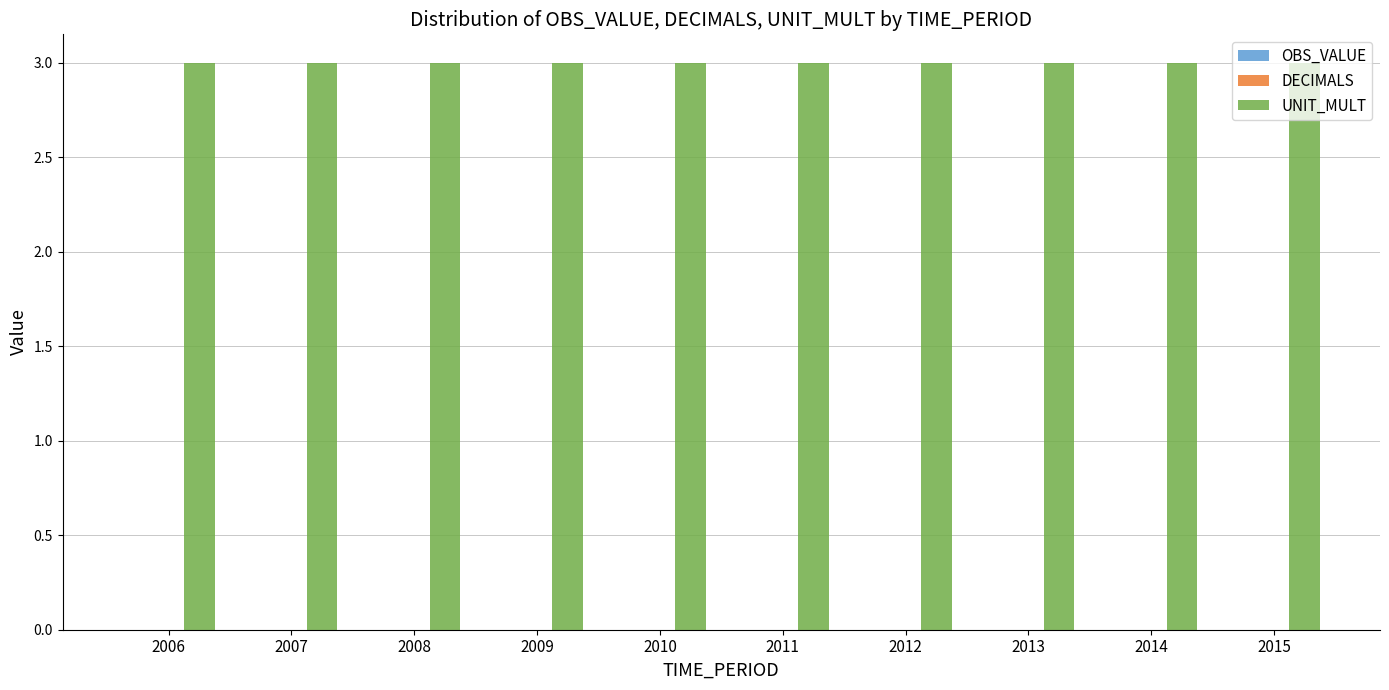

What is the total value across all series at 2012?

3